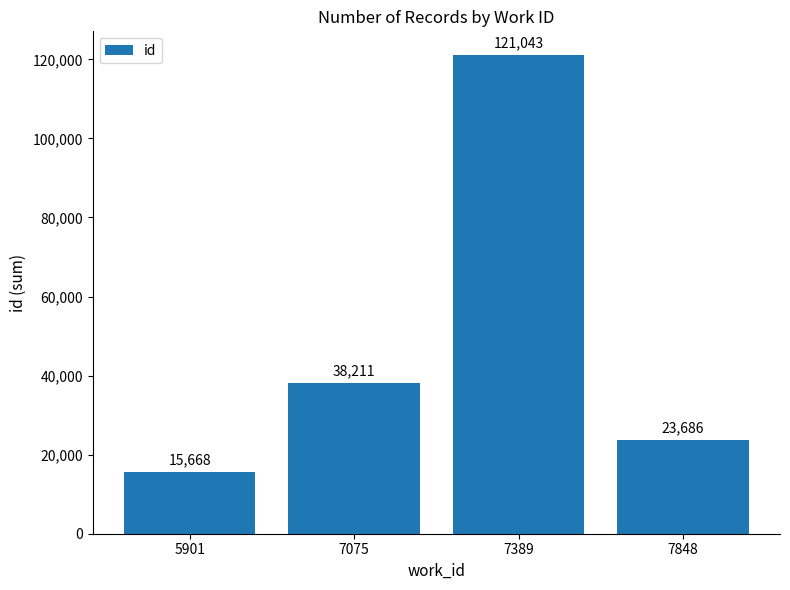

How many categories are shown in the chart?

4